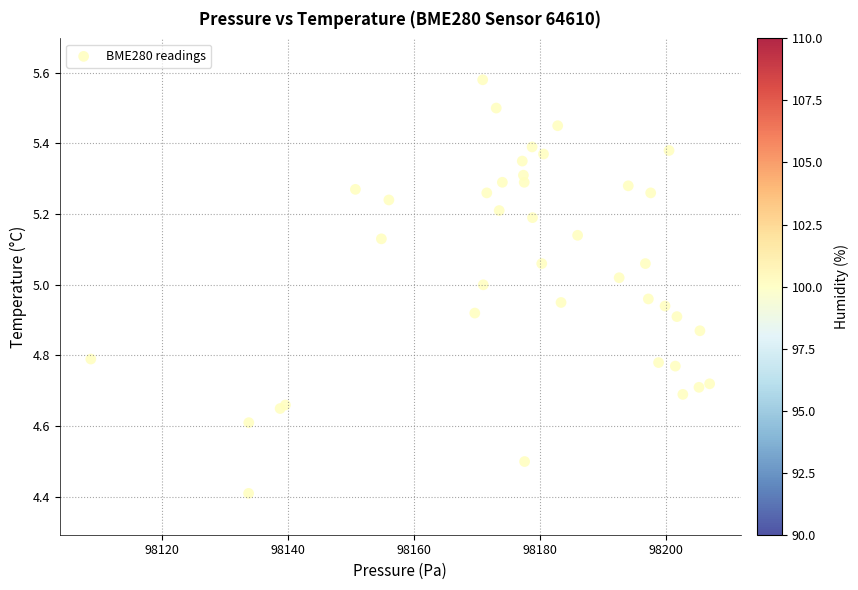

What Y value in the scatter plot is closest to 4?

4.4